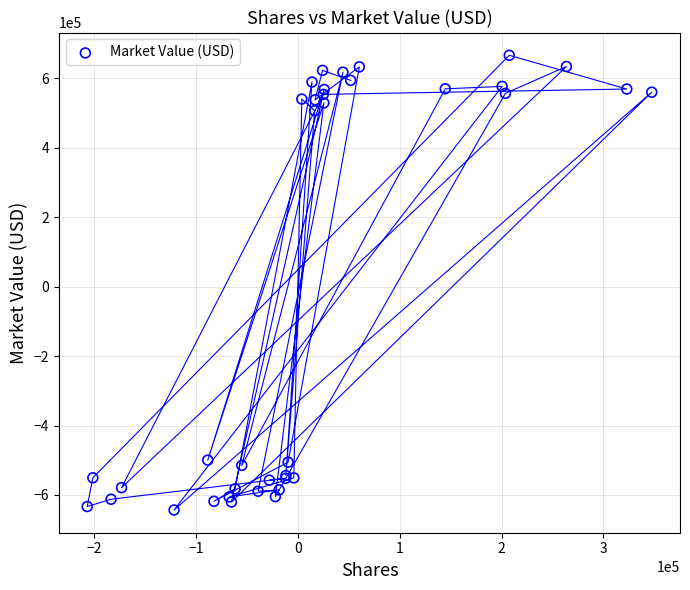

What Y value in the scatter plot is closest to 11734?

507080.4